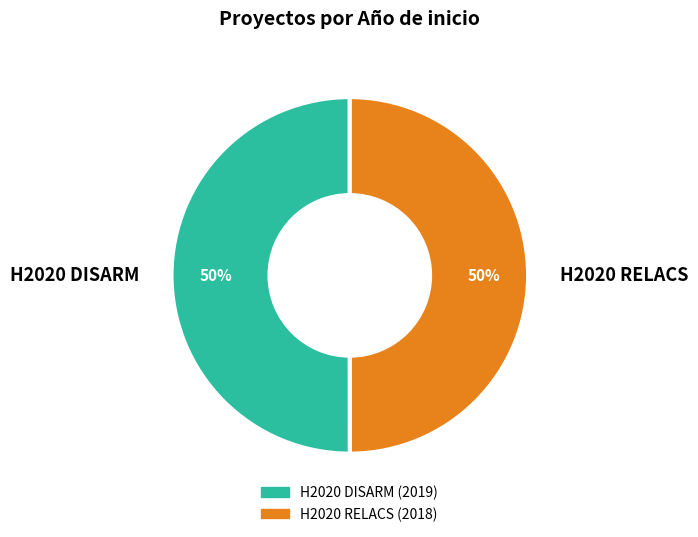

True or false: H2020 DISARM accounts for 65% of the total.

False